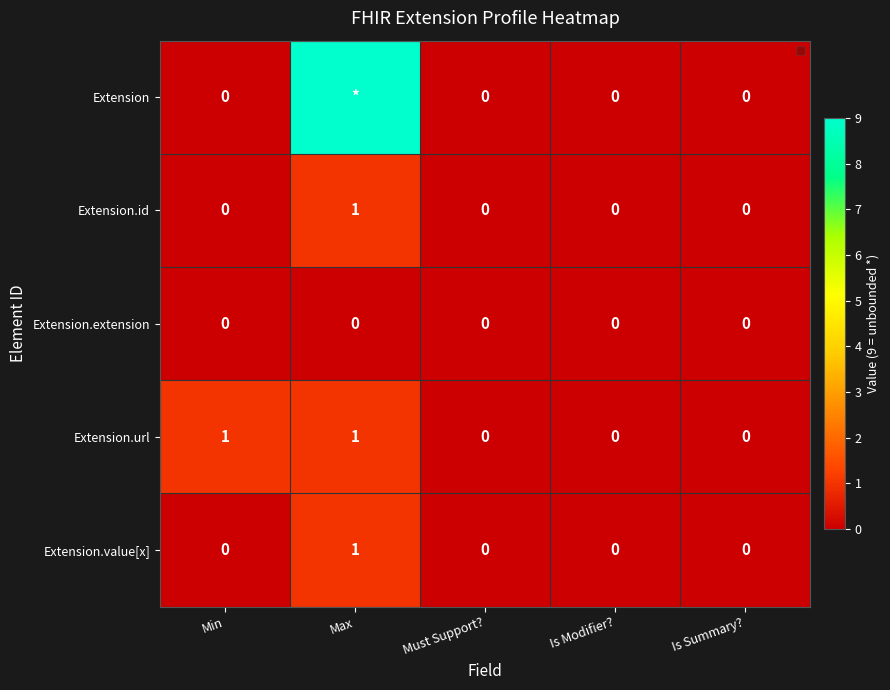

How many Extension.url values are between 0 and 1?

5